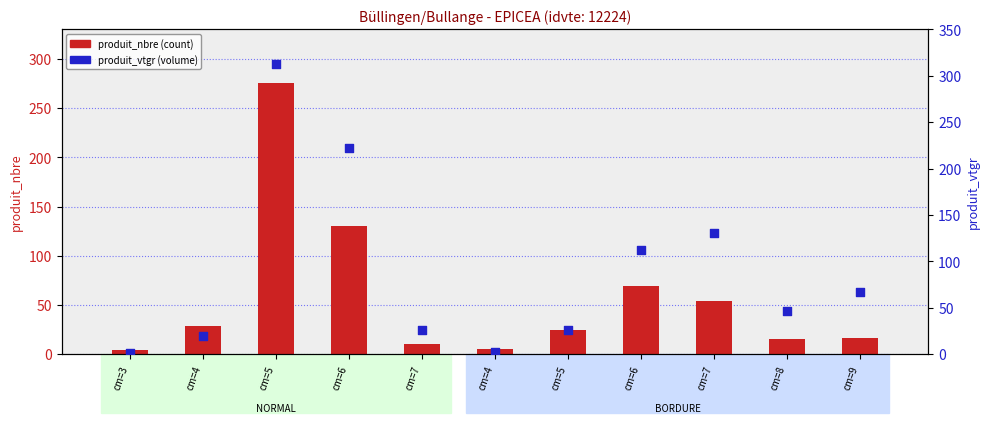

What are all the series names shown in the legend?

produit_nbre, produit_vtgr